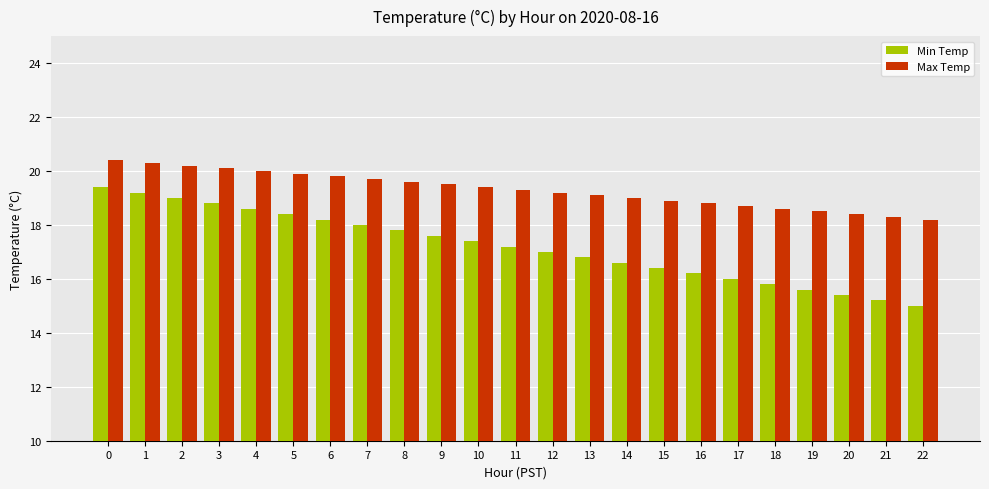

What is the sum of the Min Temp values at 12 and 17?

33.0